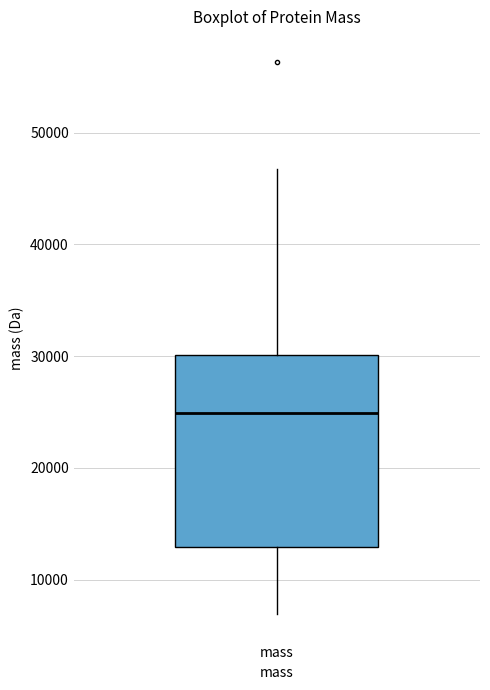

Read this box plot against the y-axis: the position of the median line, the range covered by the box, and the ends of both whiskers. The values are not printed on the chart, so give them approximately, as read against the axis.

median 25000, box 13000 to 30000, whiskers 7000 to 47000